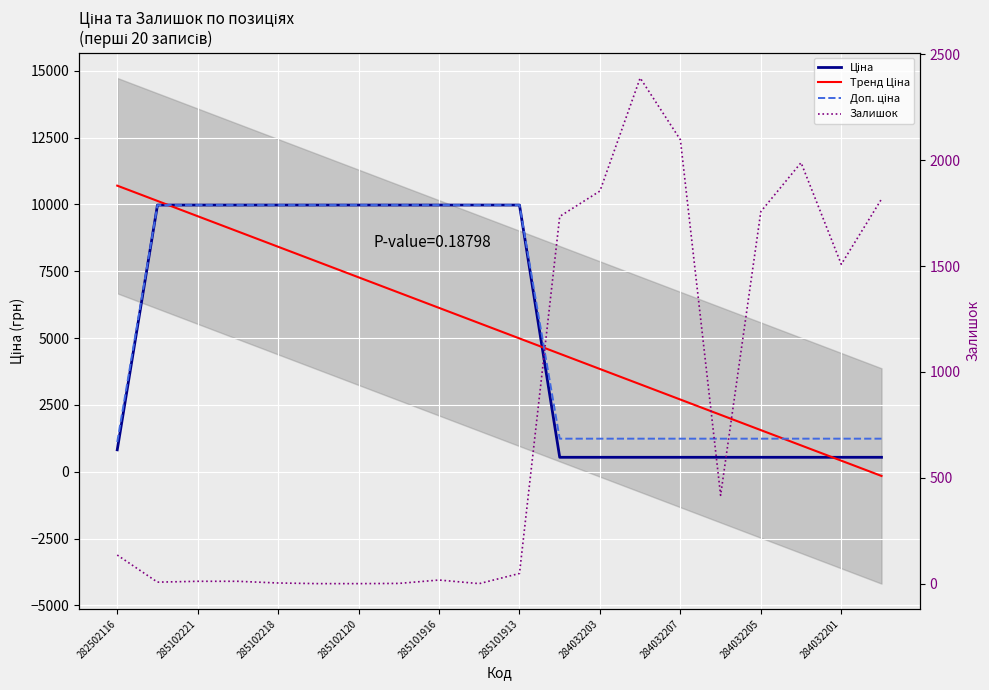

Reading left to right, list all the values displayed in this chart.

Ціна: 282502116=818.5	285101569=9975.0	285102221=9975.0	285102219=9975.0	285102218=9975.0	285102216=9975.0	285102120=9975.0	285102044=9975.0	285101916=9975.0	285101915=9975.0	285101913=9975.0	284032204=539.0	284032203=539.0	284032208=539.0	284032207=539.0	284032206=539.0	284032205=539.0	284032202=539.0	284032201=539.0	284032200=539.0
Доп. ціна: 282502116=1109.2	285101569=9975.0	285102221=9975.0	285102219=9975.0	285102218=9975.0	285102216=9975.0	285102120=9975.0	285102044=9975.0	285101916=9975.0	285101915=9975.0	285101913=9975.0	284032204=1235.4	284032203=1235.4	284032208=1235.4	284032207=1235.4	284032206=1235.4	284032205=1235.4	284032202=1235.4	284032201=1235.4	284032200=1235.4
Залишок: 282502116=135.0	285101569=7.0	285102221=11.0	285102219=11.0	285102218=3.0	285102216=0.0	285102120=0.0	285102044=1.0	285101916=17.0	285101915=0.0	285101913=48.0	284032204=1734.0	284032203=1854.0	284032208=2388.0	284032207=2096.0	284032206=417.0	284032205=1757.0	284032202=1988.0	284032201=1508.0	284032200=1816.0